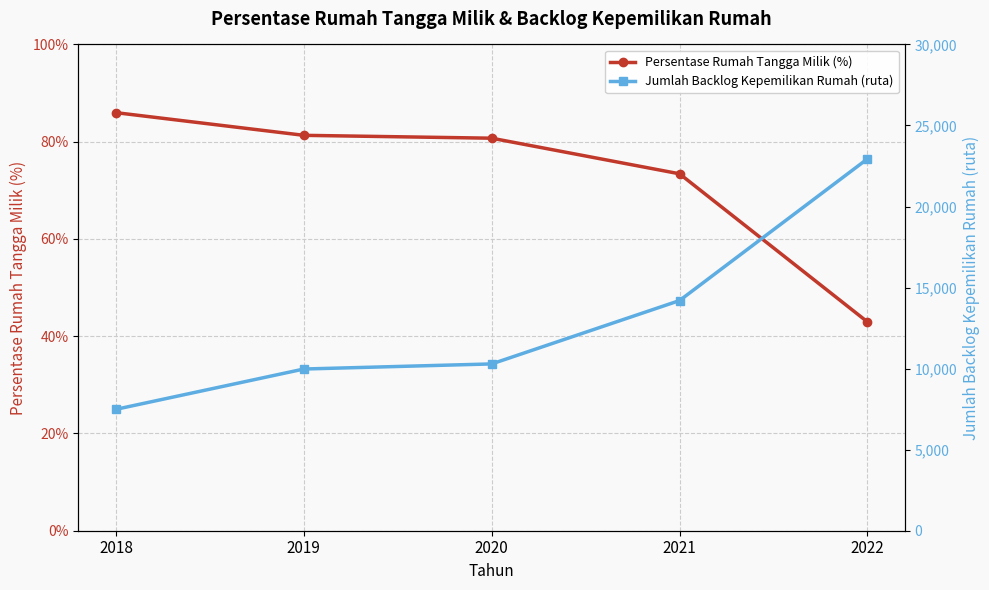

List the series in order of their peak value, lowest first.

Persentase Rumah Tangga Milik (%), Jumlah Backlog Kepemilikan Rumah (ruta)